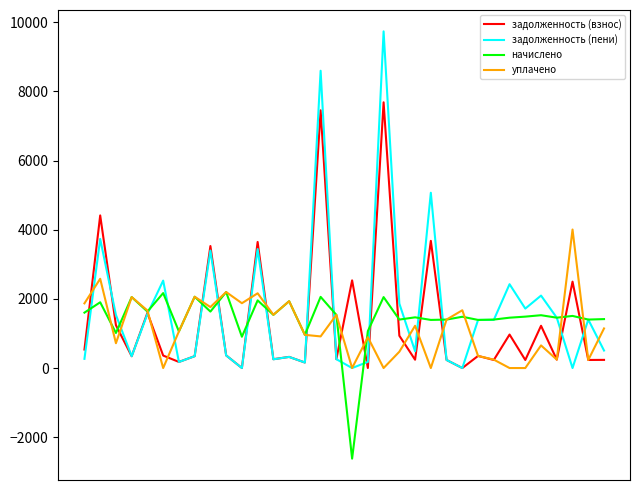

What is the minimum value shown in the chart?

-2619.9